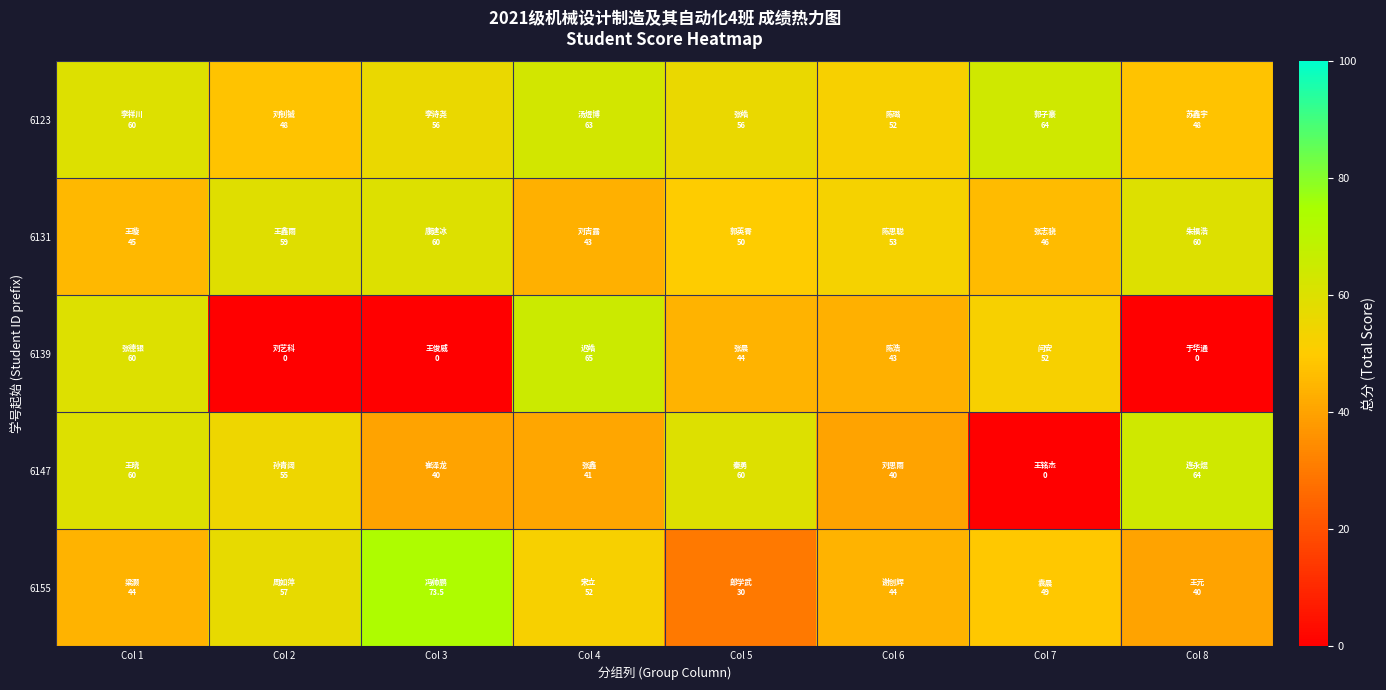

At which category is the sum across all series the highest?

Col 1